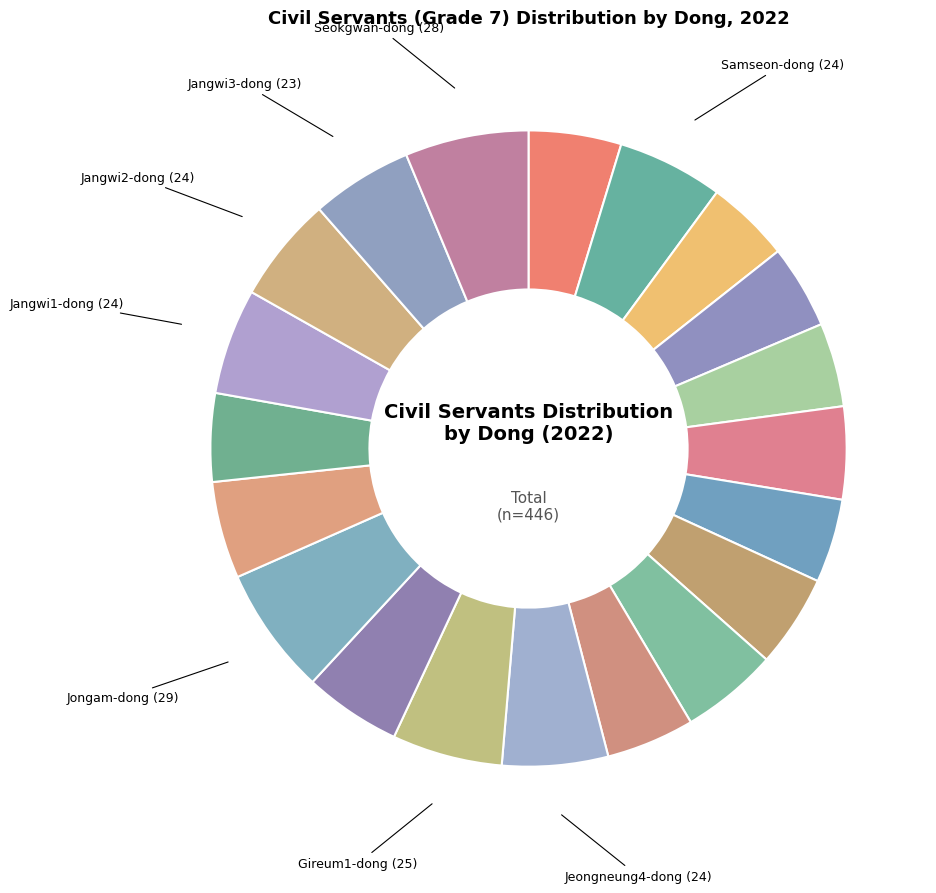

Does any single category account for the majority?

No